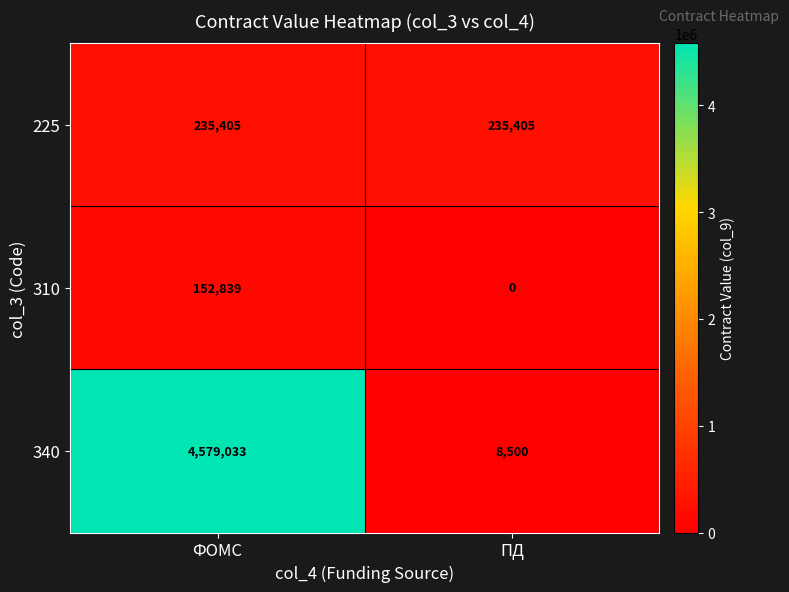

The 225 series shows 235405 at ПД. True or false?

True